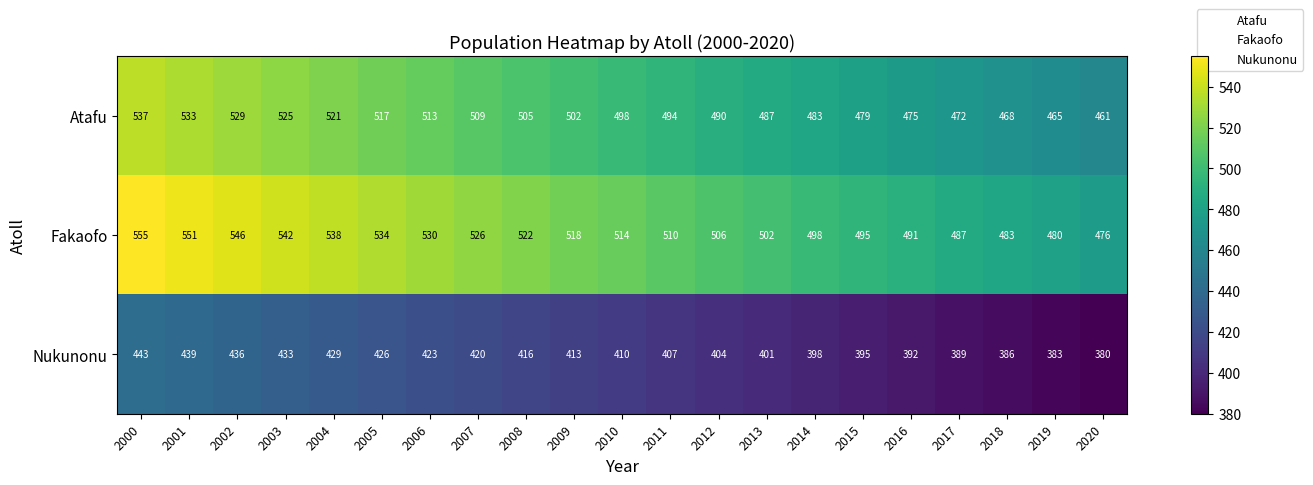

At which label is Fakaofo closest to 515?

2010